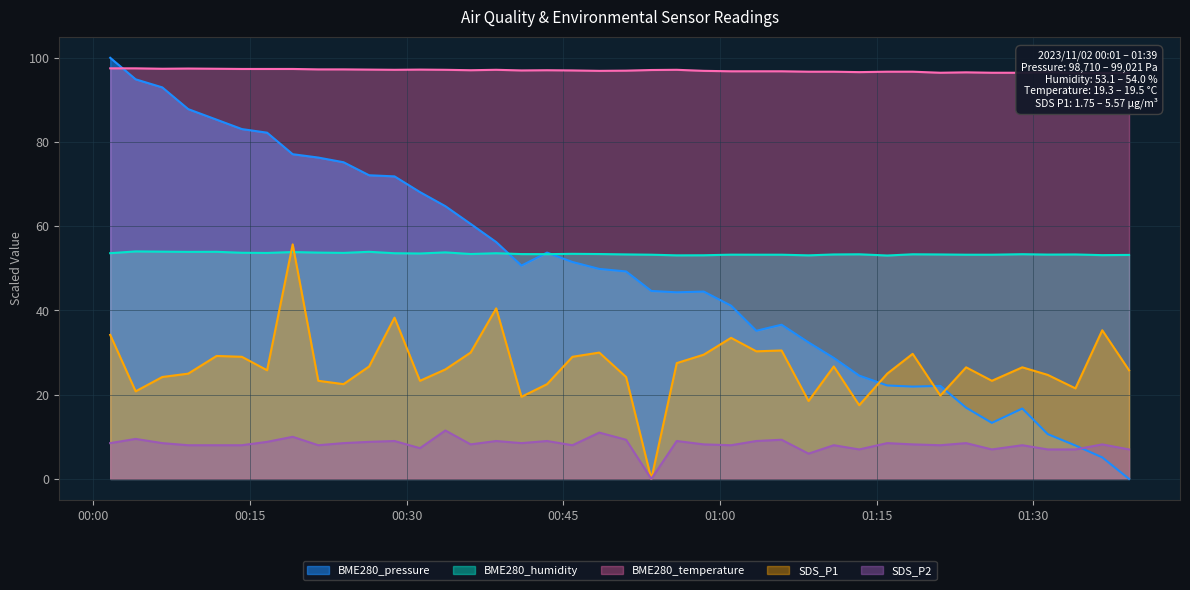

What are all the series names shown in the legend?

BME280_pressure, BME280_humidity, BME280_temperature, SDS_P1, SDS_P2